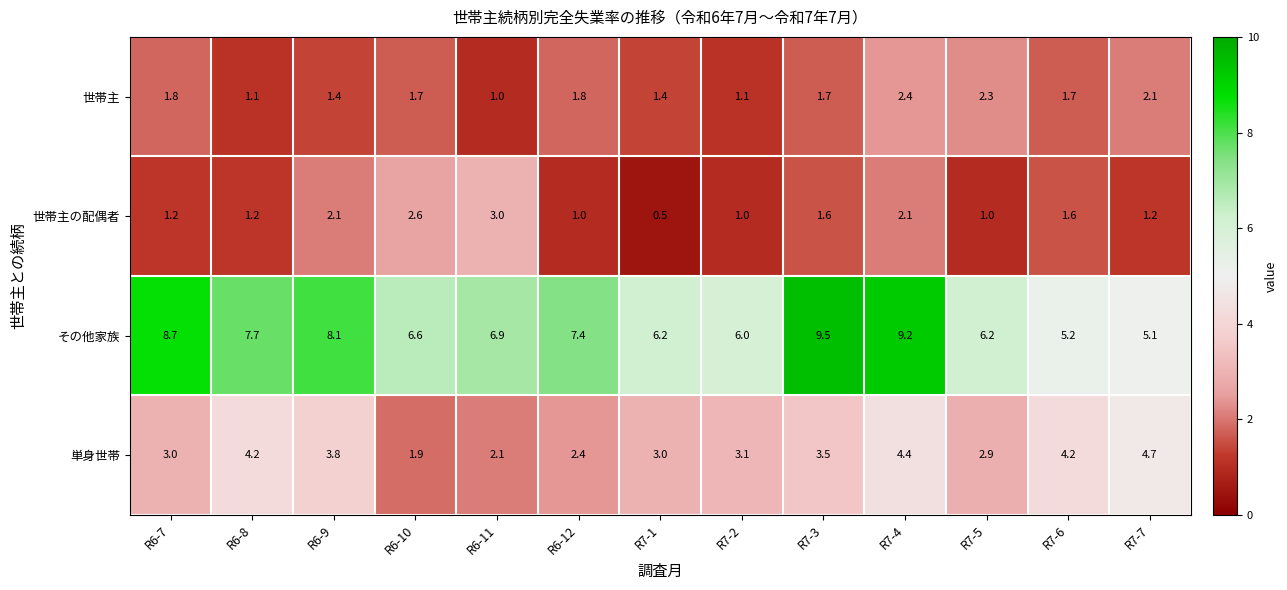

At R7-4, list the series in order from largest to smallest.

その他家族, 単身世帯, 世帯主, 世帯主の配偶者